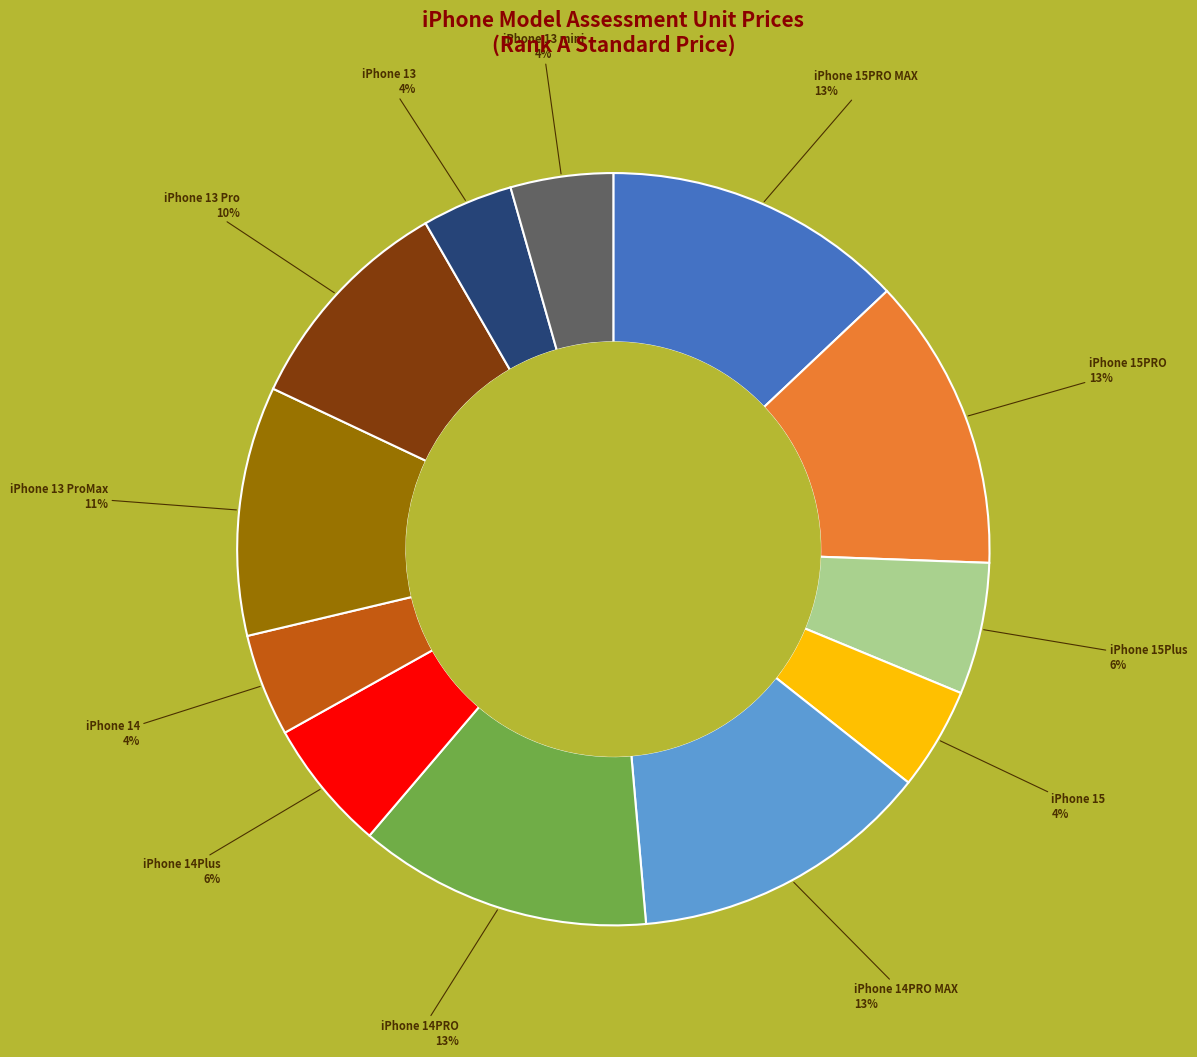

How many segments does this pie chart have?

12